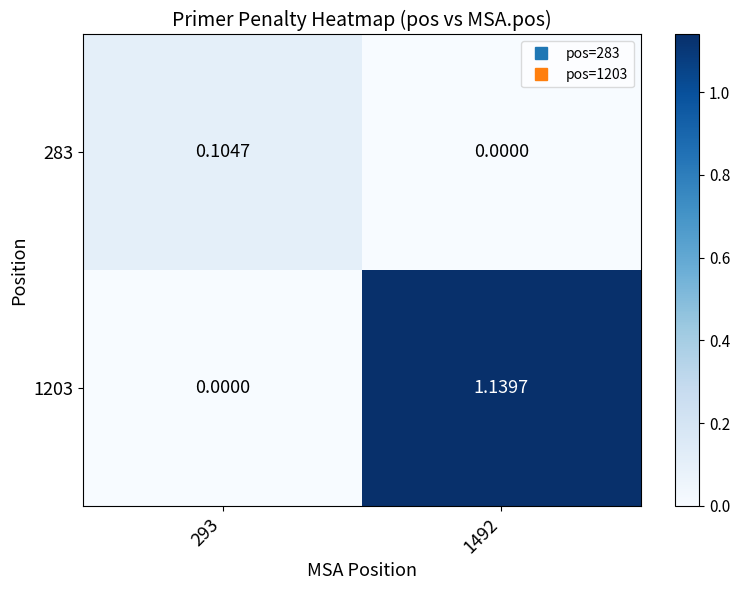

How many values in 283 are above zero?

1